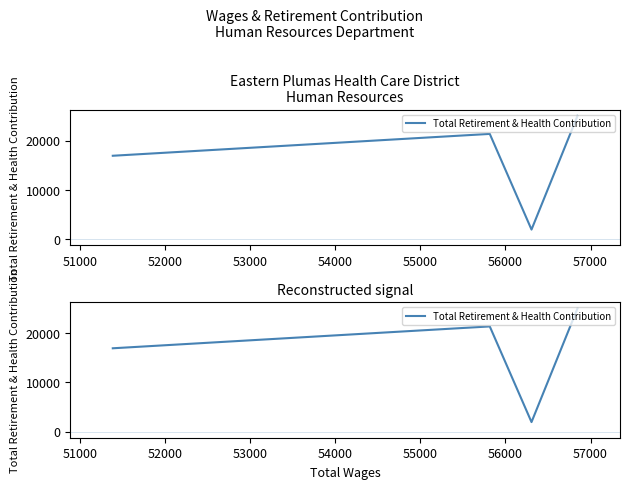

The chart shows a value of 42746 at 50000. True or false?

False